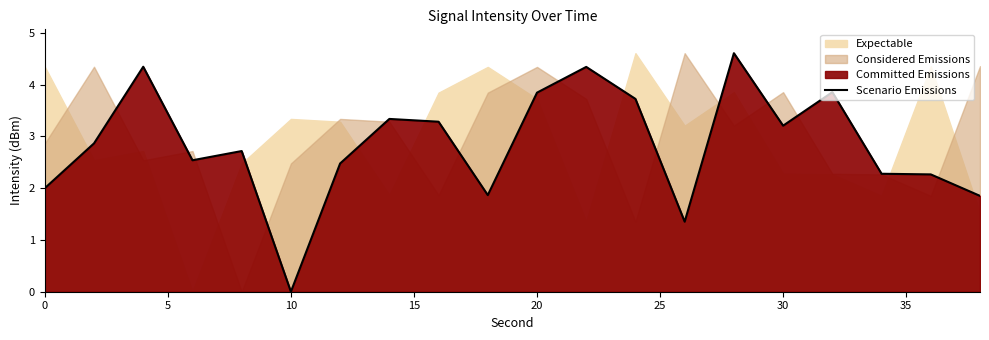

At which label does Scenario Emissions reach its minimum?

10